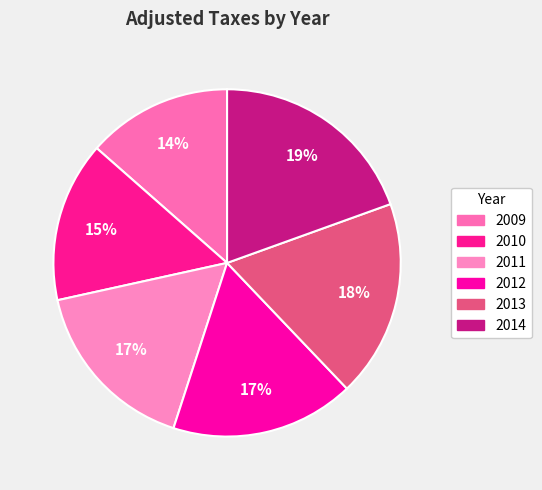

To the nearest percent, what percentage of the pie is 2013?

18%